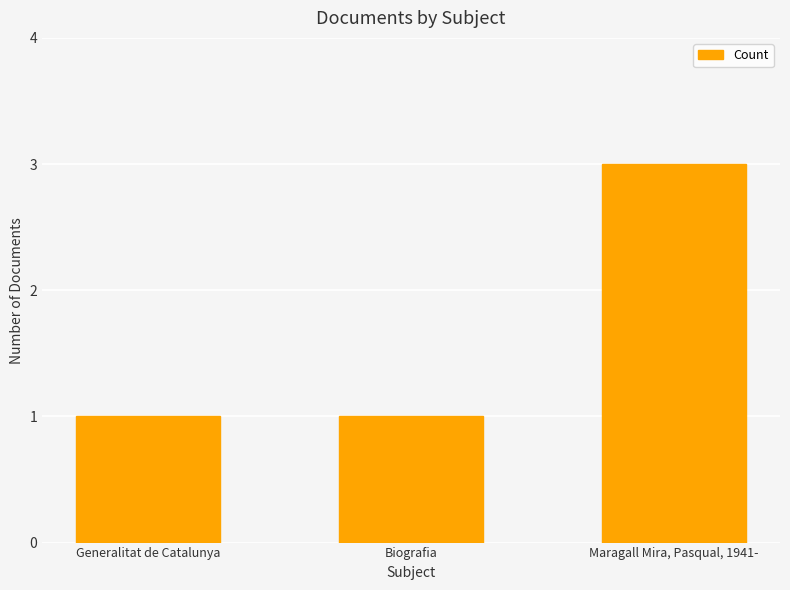

Reading left to right, list all the values displayed in this chart.

Generalitat de Catalunya=1	Biografia=1	Maragall Mira, Pasqual, 1941-=3